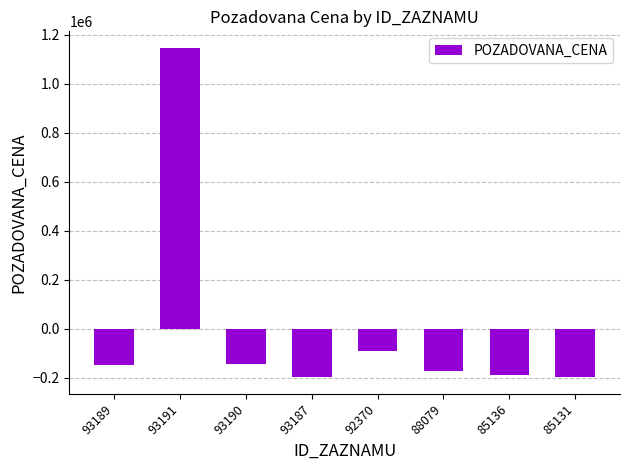

How many positive values are there?

1